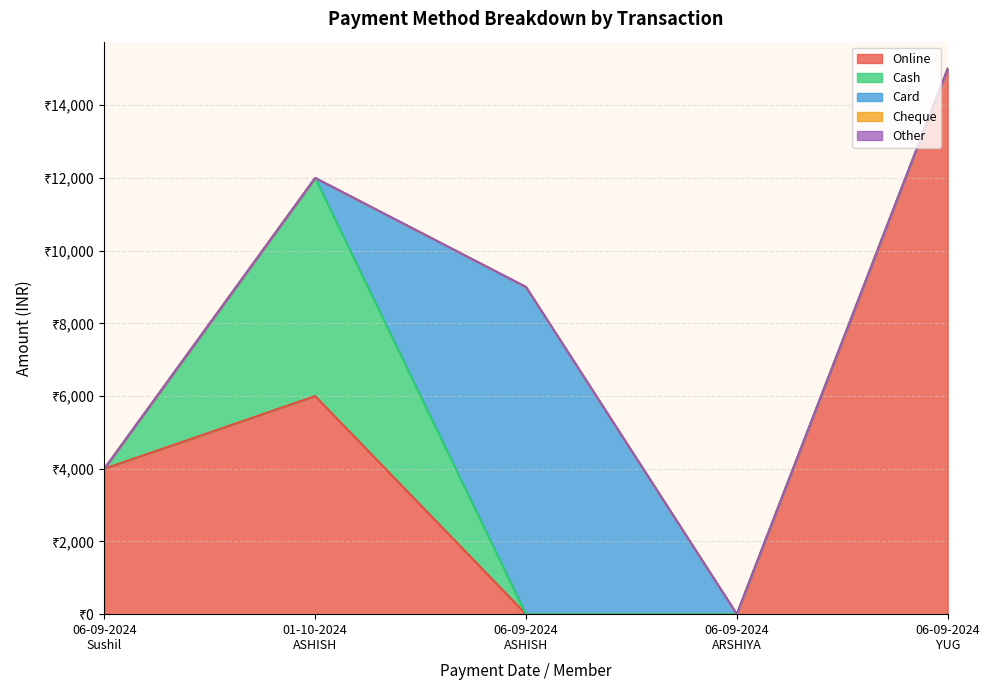

Reading right to left, what are all the values shown in this chart?

Online: 15000	0	0	6000	4000
Cash: 0	0	0	6000	0
Card: 0	0	9000	0	0
Cheque: 0	0	0	0	0
Other: 0	0	0	0	0